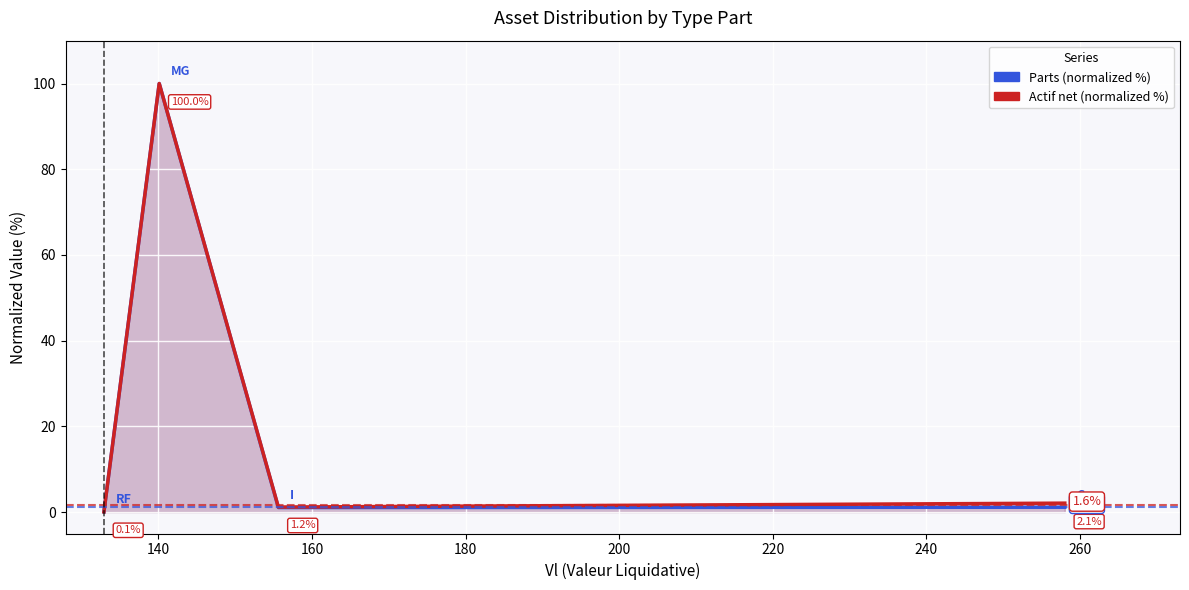

Which series has the largest range (max minus min)?

Actif net (normalized %)